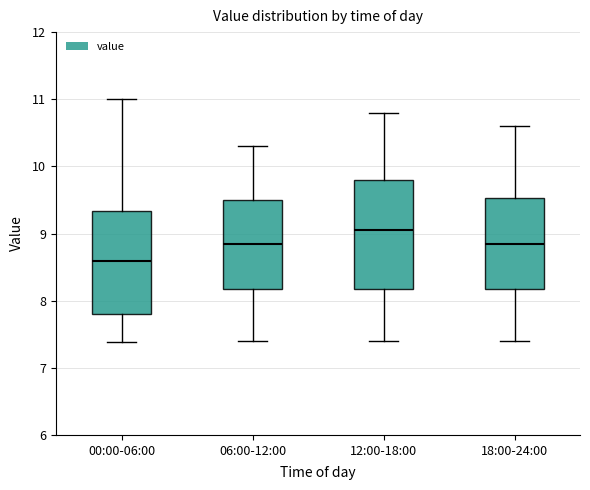

Where is the lower edge of the box for 12:00-18:00 on the y-axis? The values are not printed on the chart, so give them approximately, as read against the axis.

8.2